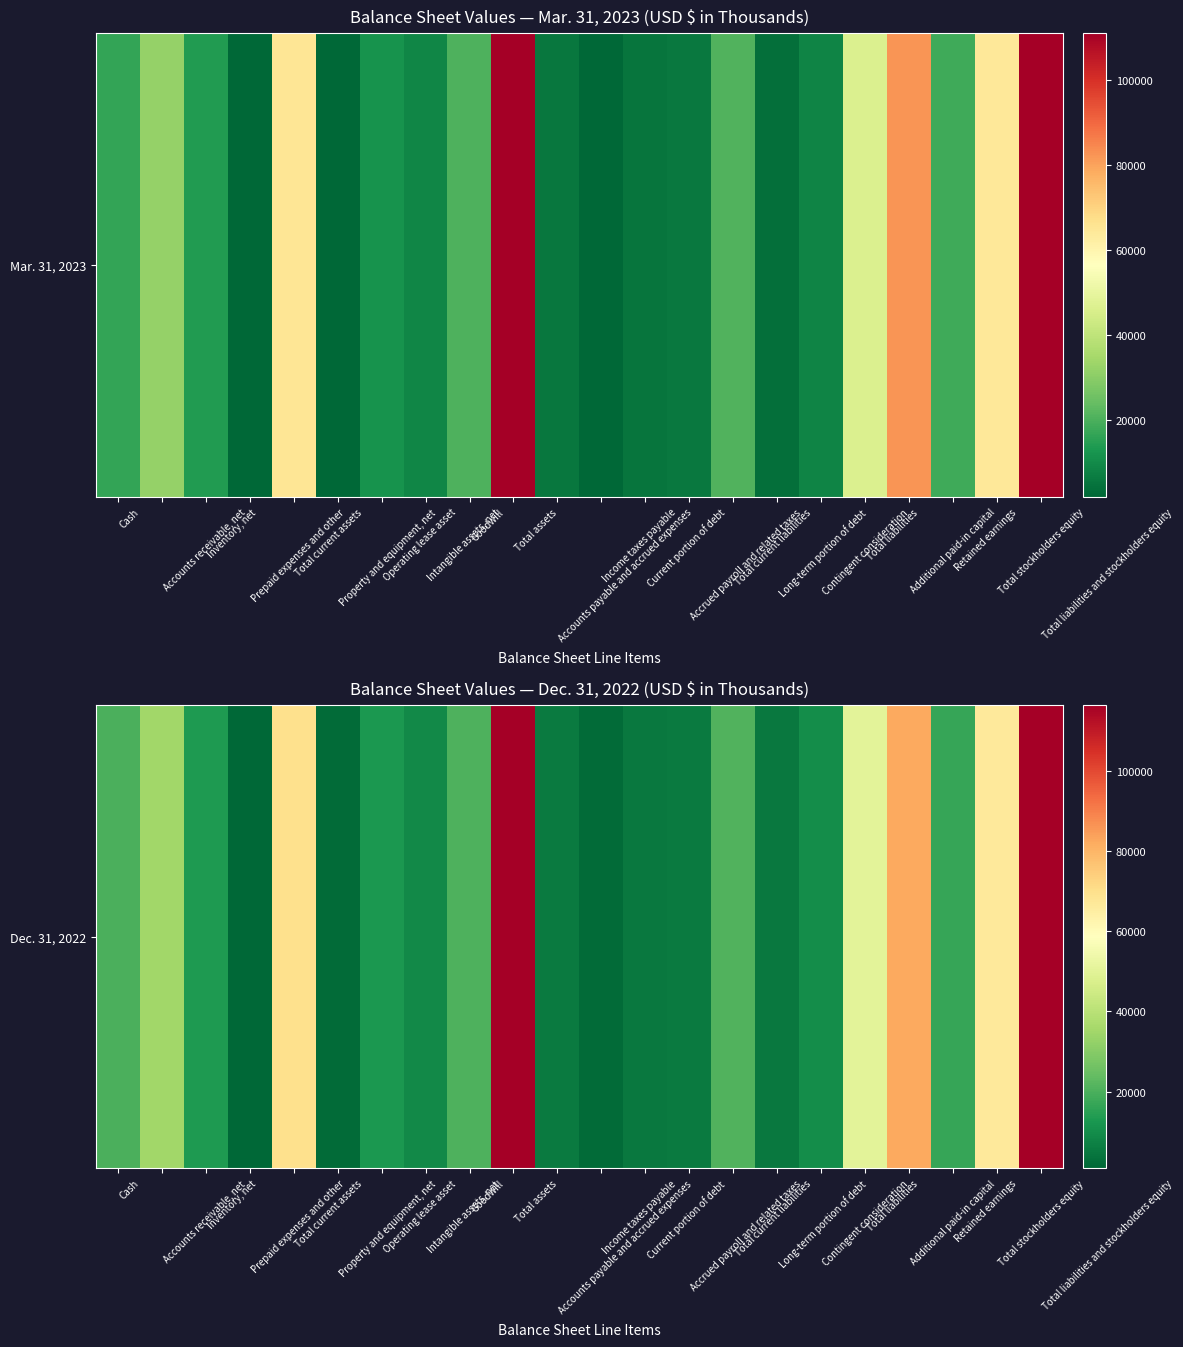

What is the change in value from Long-term portion of debt to Total stockholders equity?

+61065